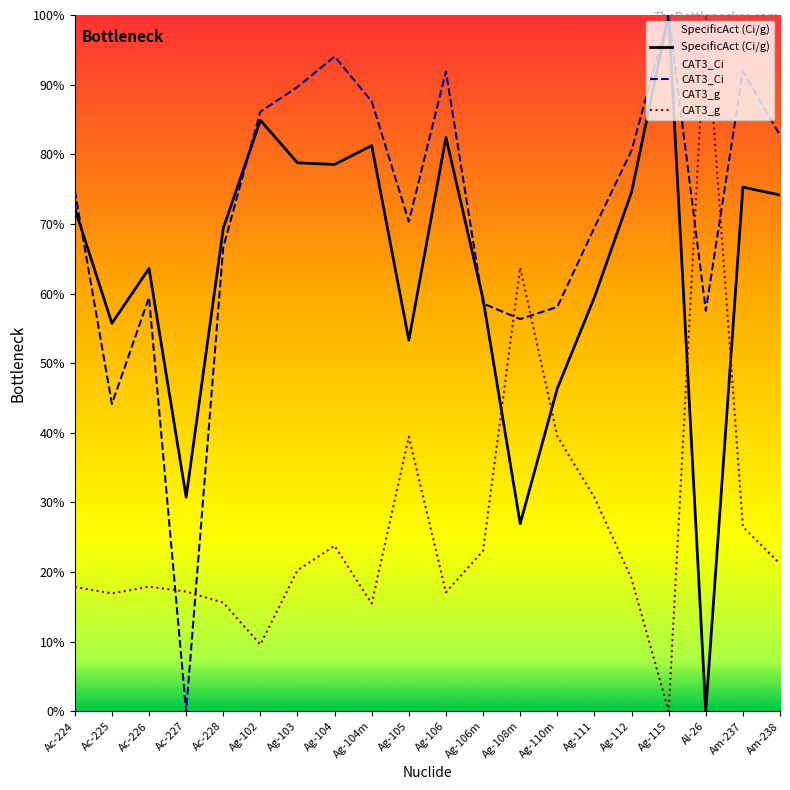

What are all the series names shown in the legend?

SpecificAct (Ci/g), CAT3_Ci, CAT3_g